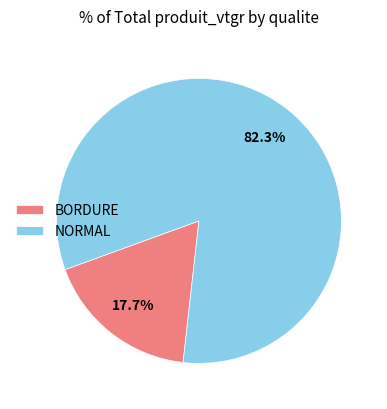

Between NORMAL and BORDURE, which is larger?

NORMAL